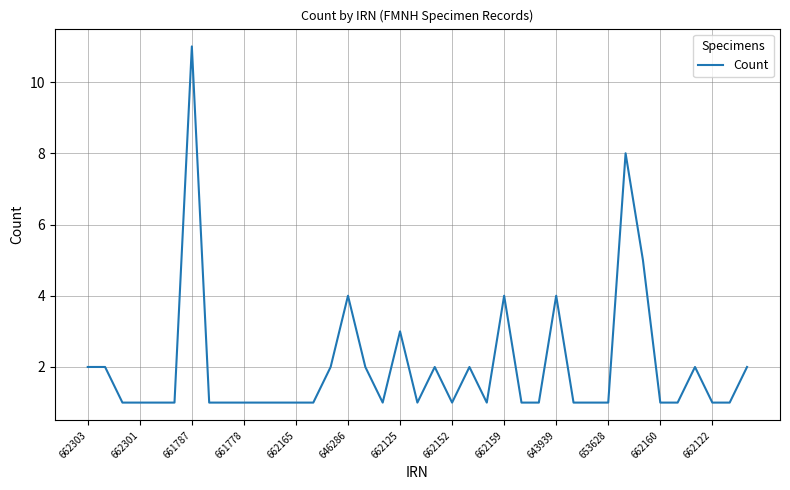

What is the average value?

2